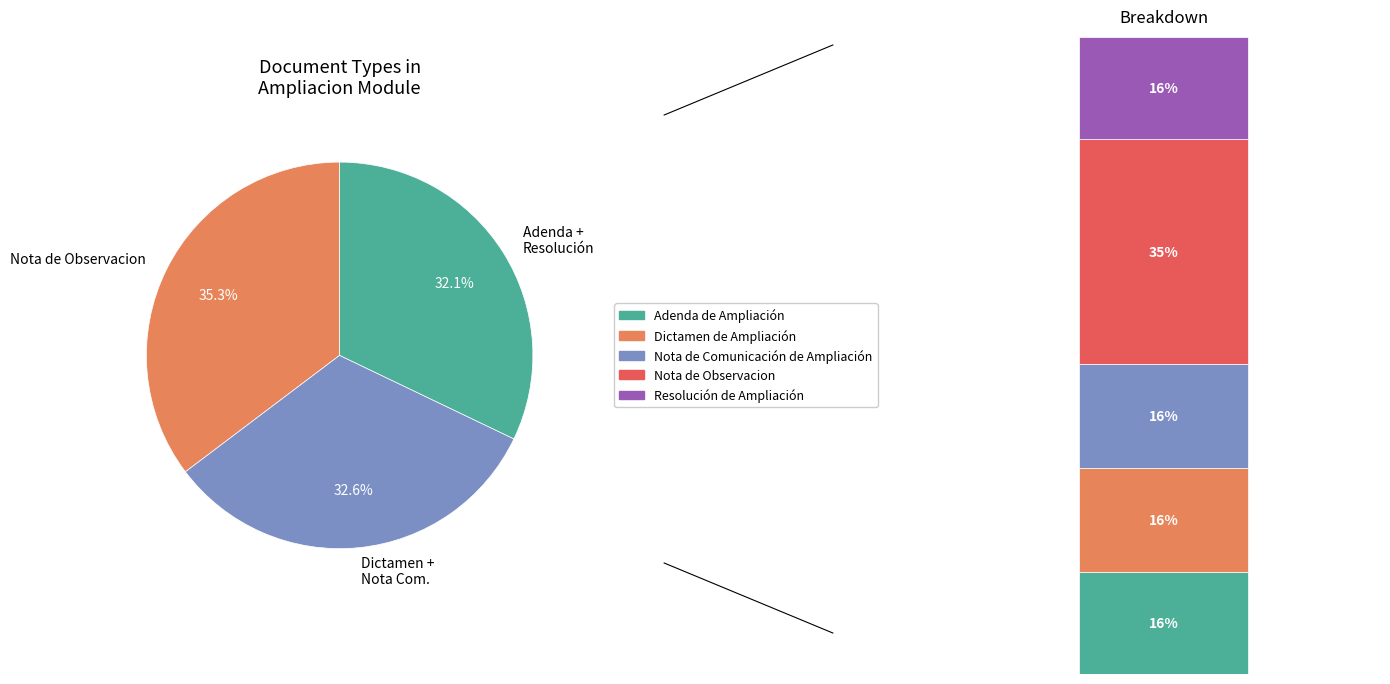

Which category has the biggest portion of the pie?

Nota de Observacion